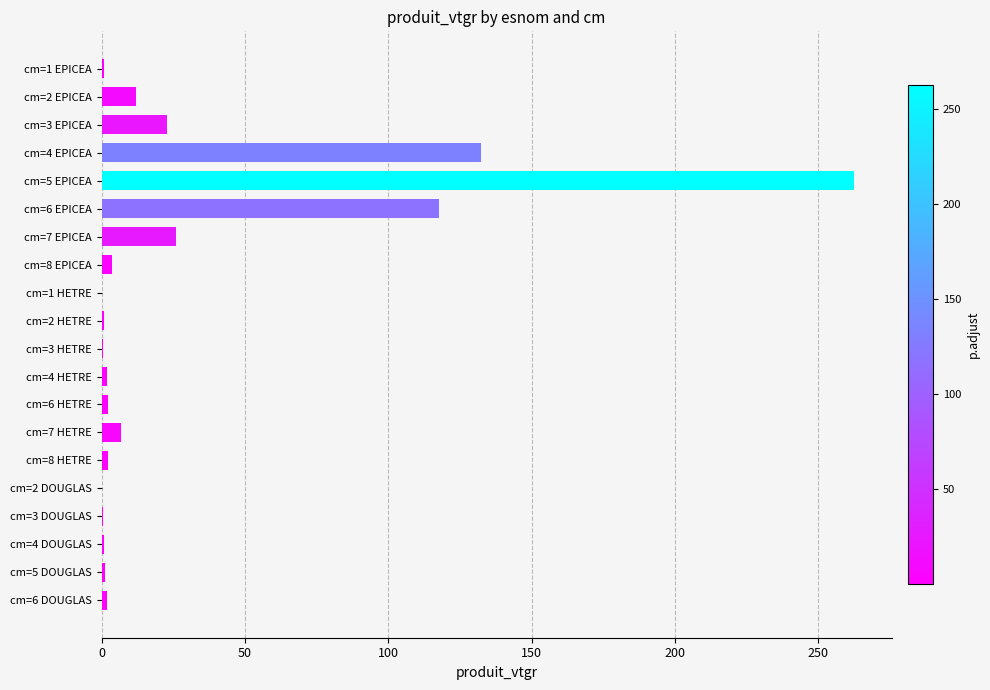

Are the bars horizontal?

Yes